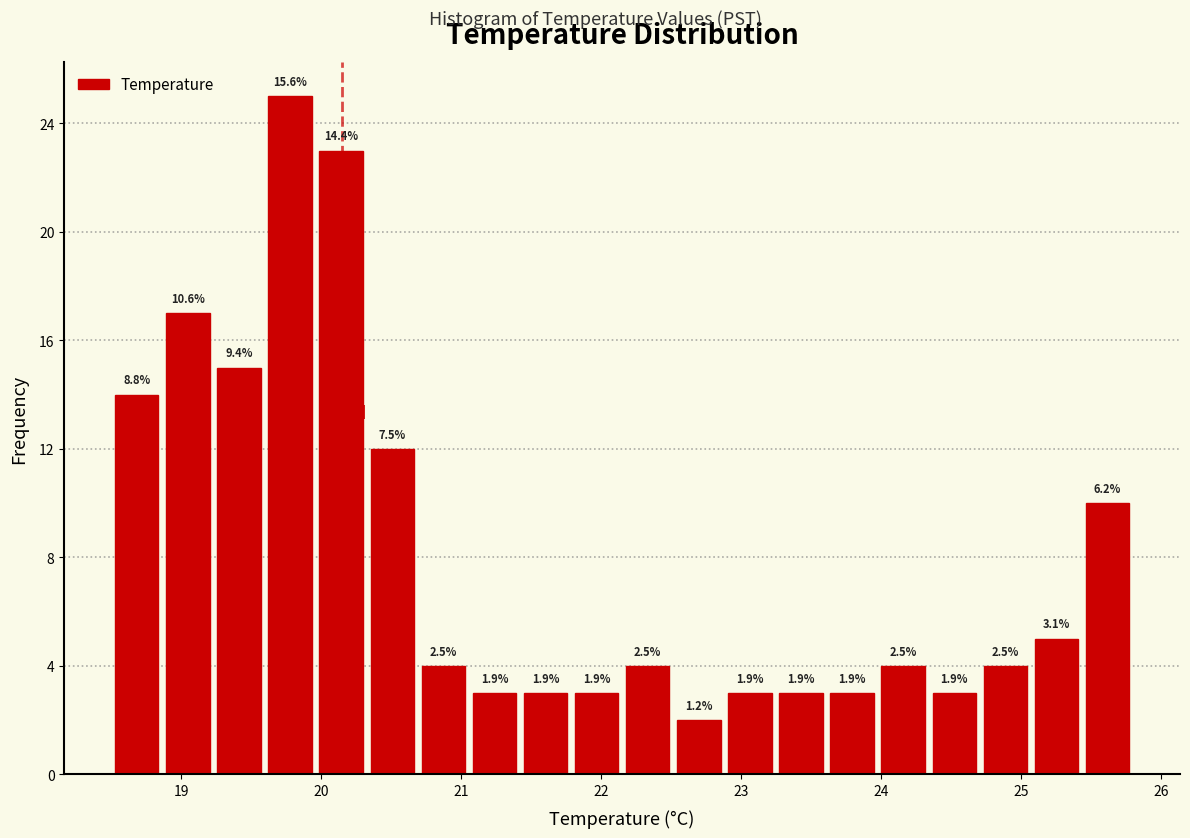

Read against the x-axis, roughly where is the centre of the tallest bar?

19.8